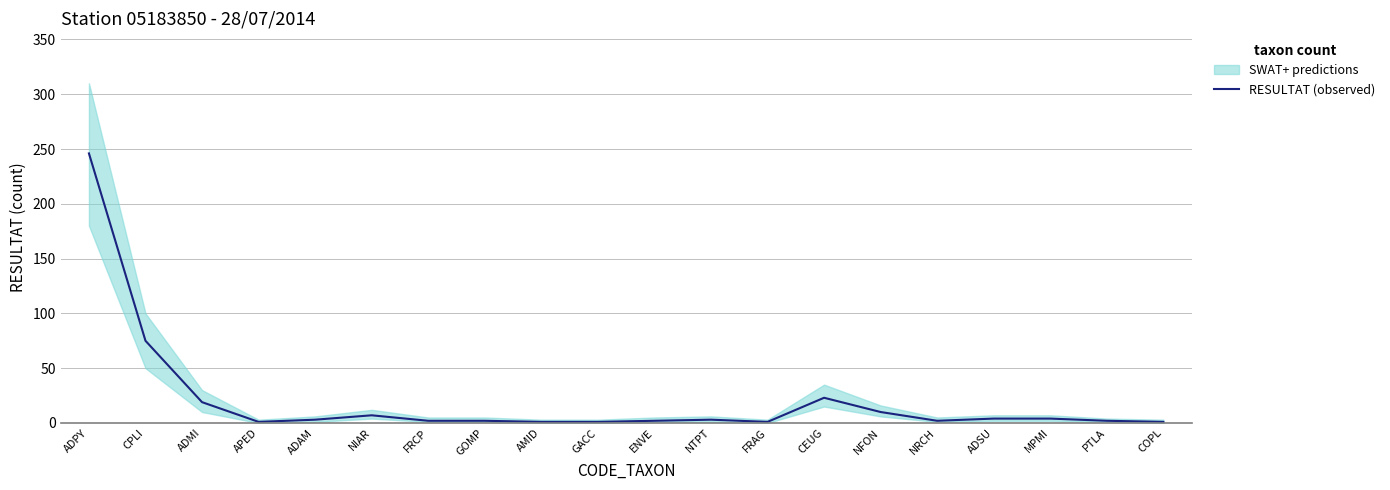

What is the label of the 2nd point from the right?

PTLA